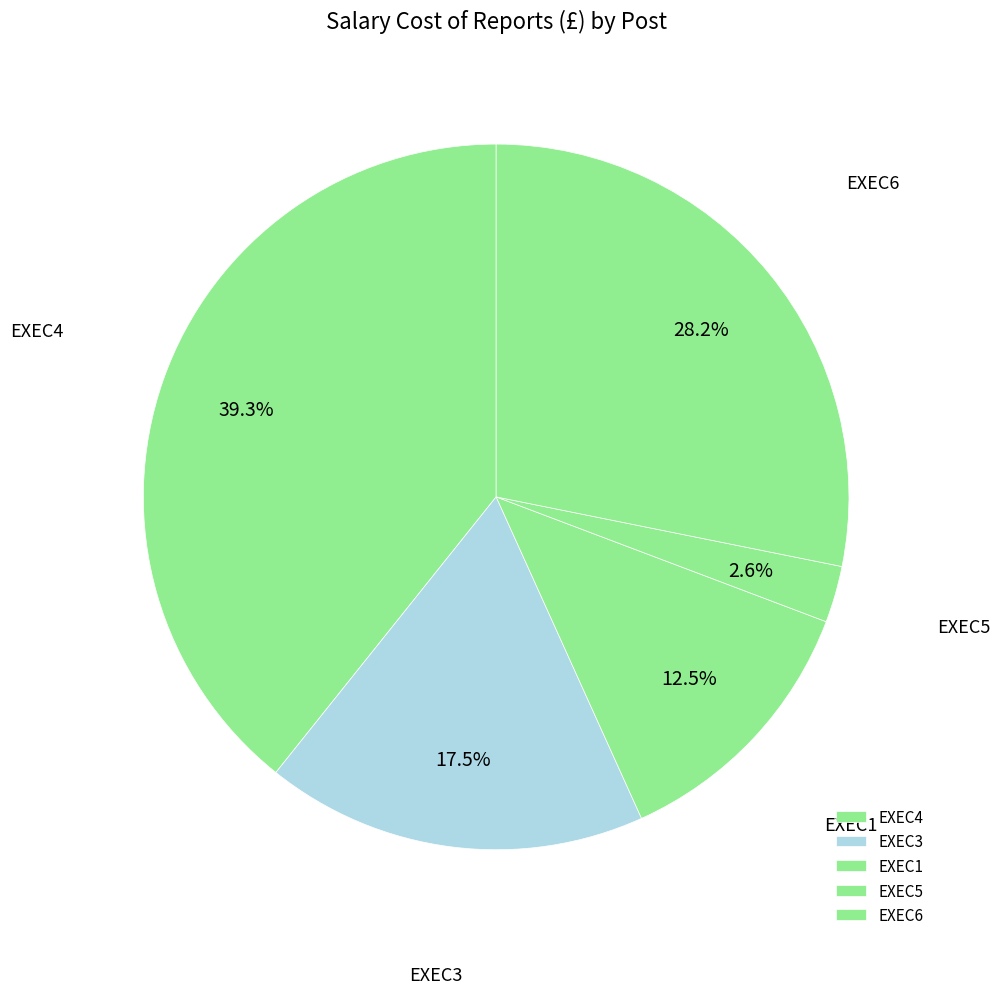

Count the number of slices in the pie.

5